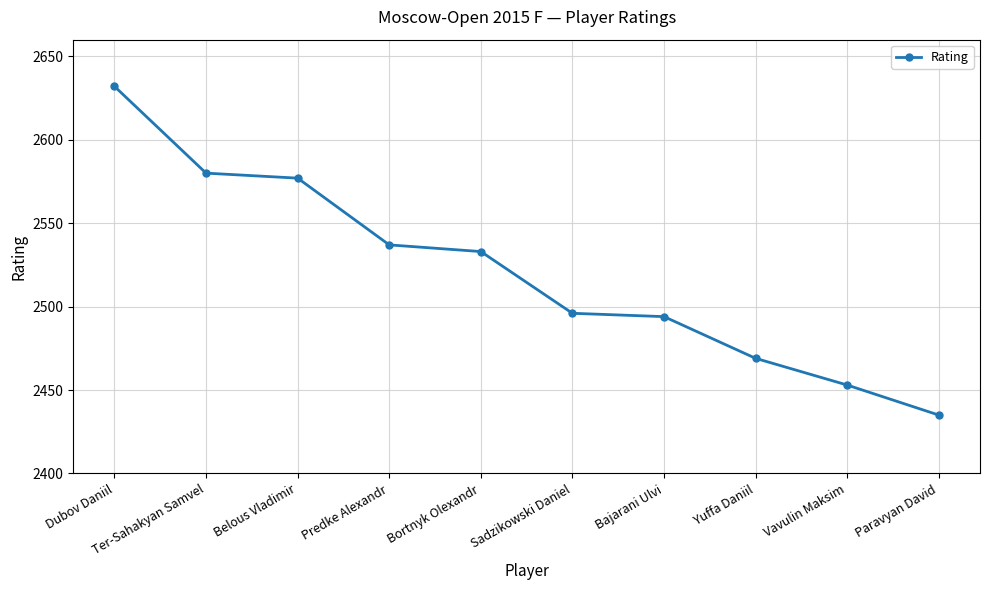

Reading left to right, transcribe all the data shown in this chart.

2632	2580	2577	2537	2533	2496	2494	2469	2453	2435